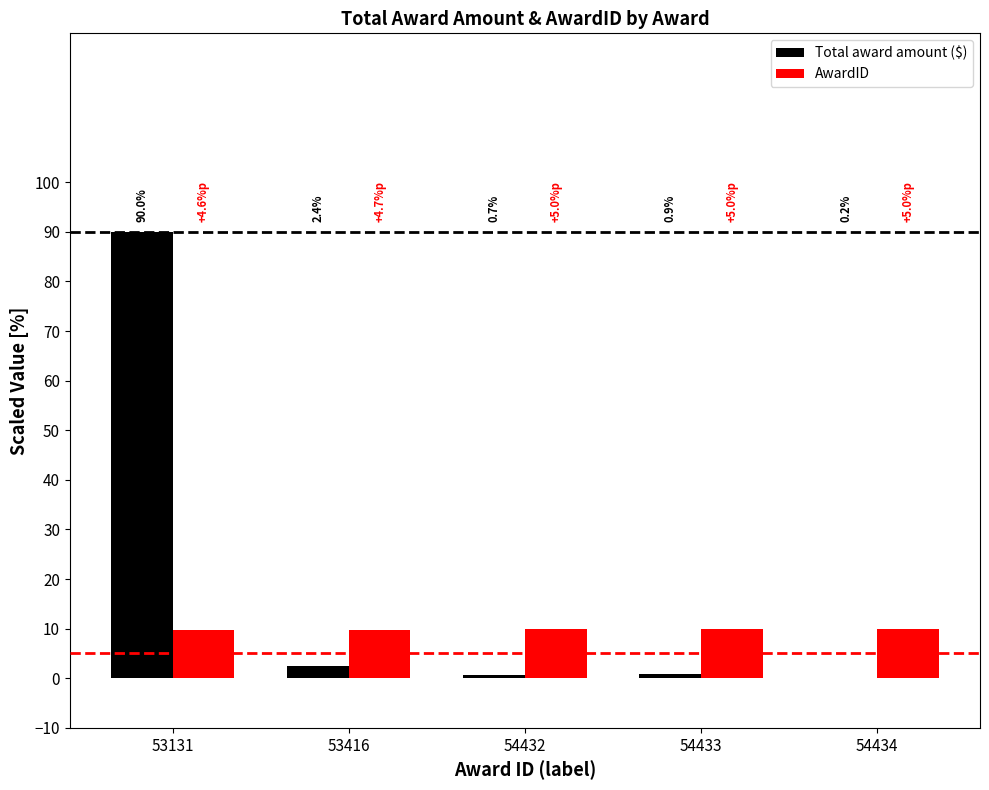

Between 53416 and 54433, which series saw the biggest shift?

Total award amount ($)